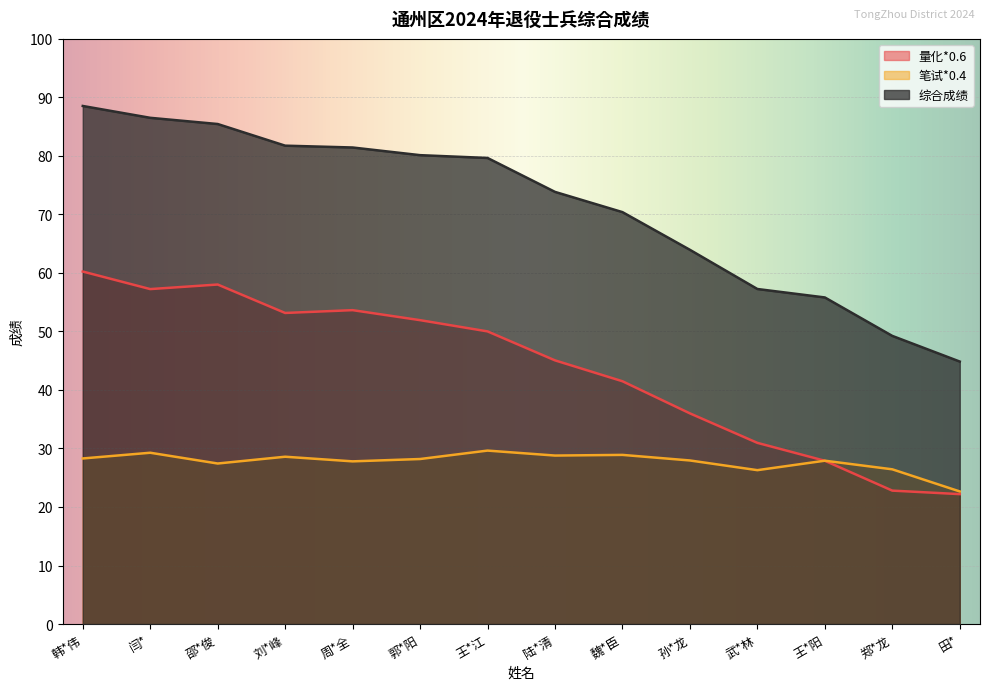

What is the difference between the second highest and minimum values in the 量化*0.6 series?

35.8